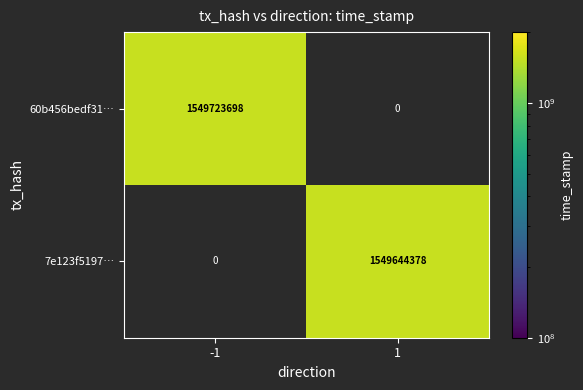

At how many categories does at least one series exceed 472396573?

2